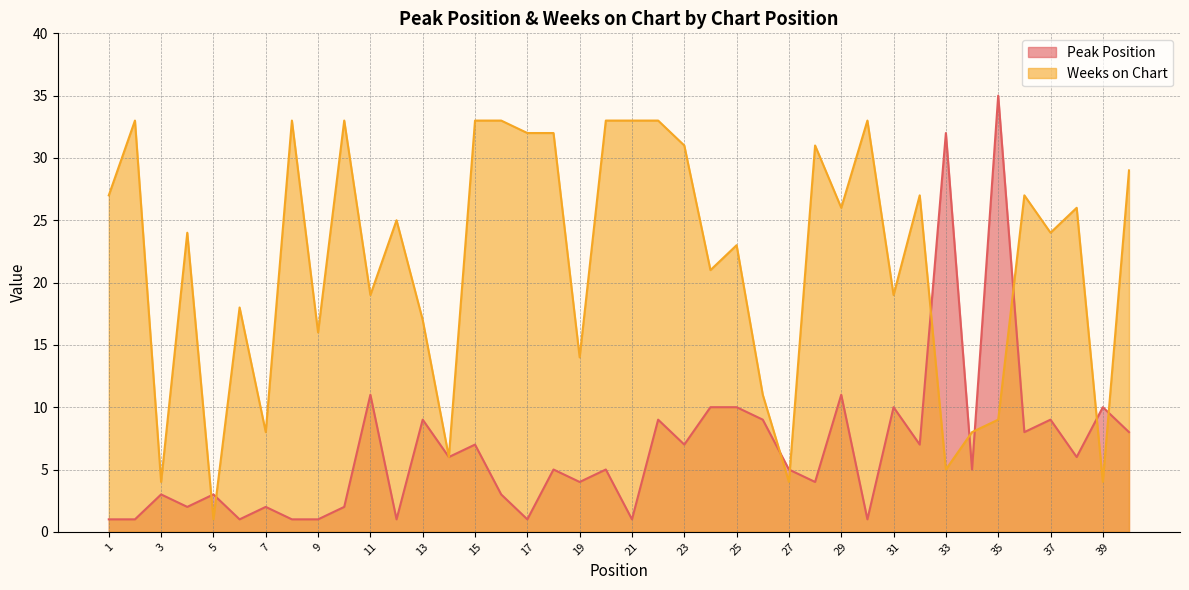

How many lines are shown in the chart?

2